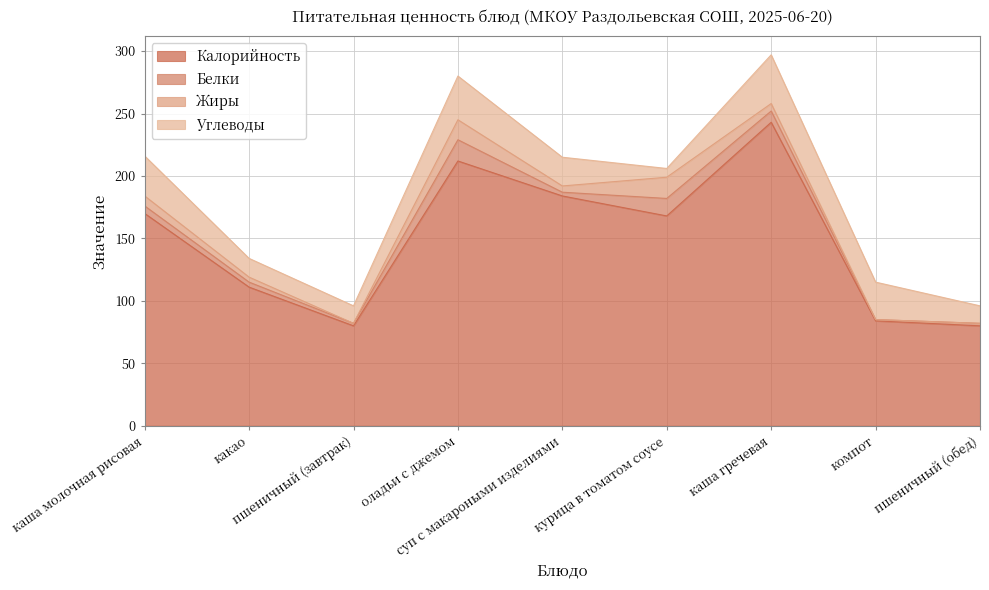

What is the highest value of the Углеводы series?

39